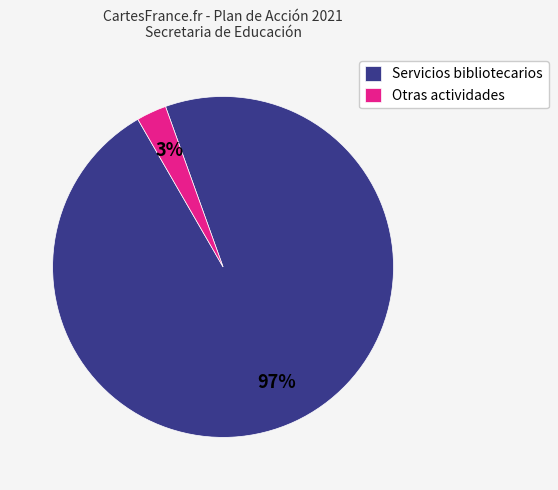

Is there a majority slice in this chart?

Yes